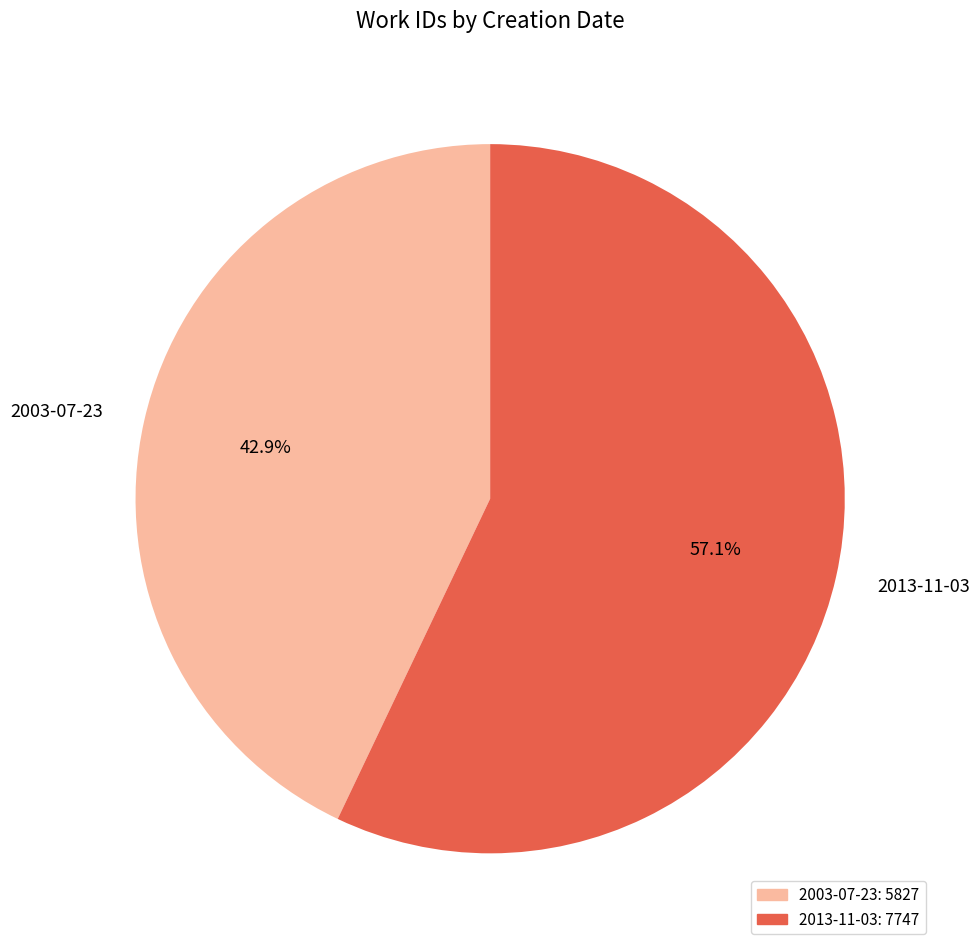

Rank the categories by value from lowest to highest.

2003-07-23, 2013-11-03